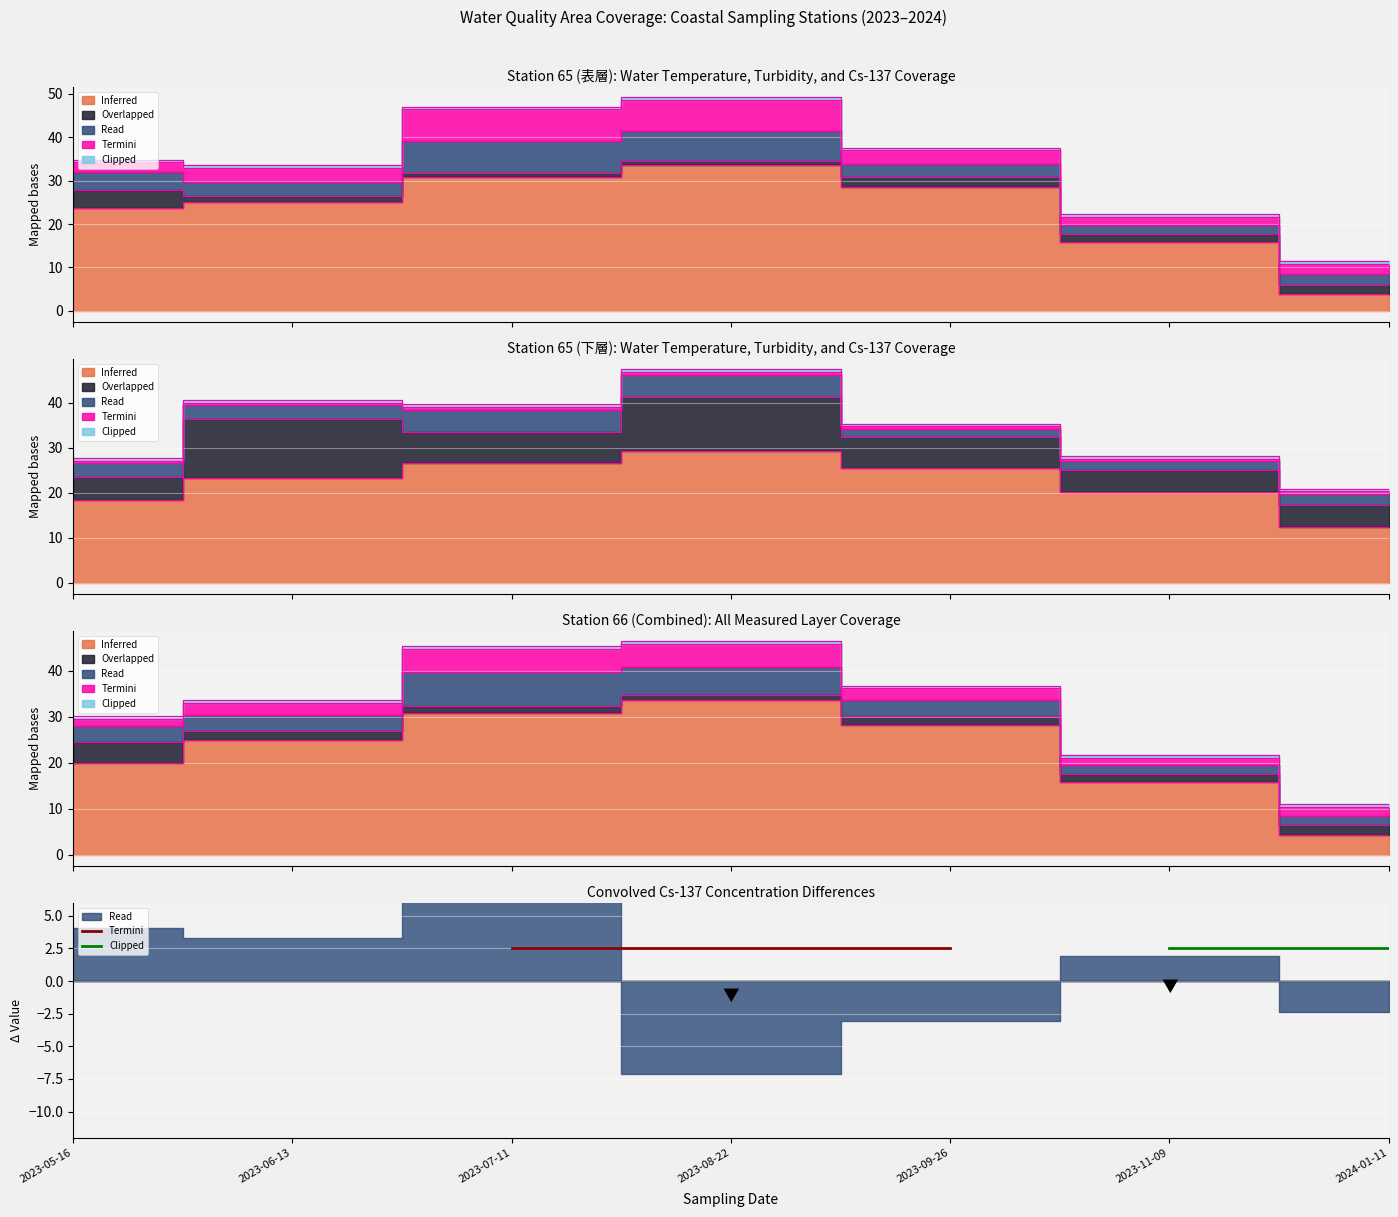

At how many categories does at least one series exceed 21?

5